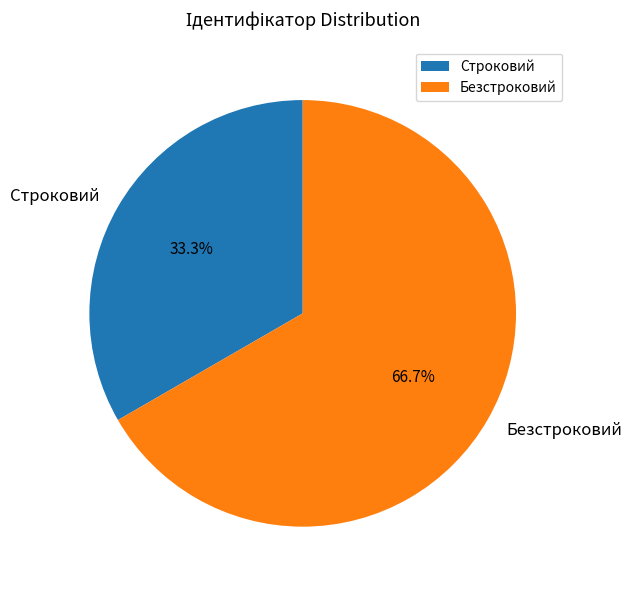

Count the number of slices in the pie.

2